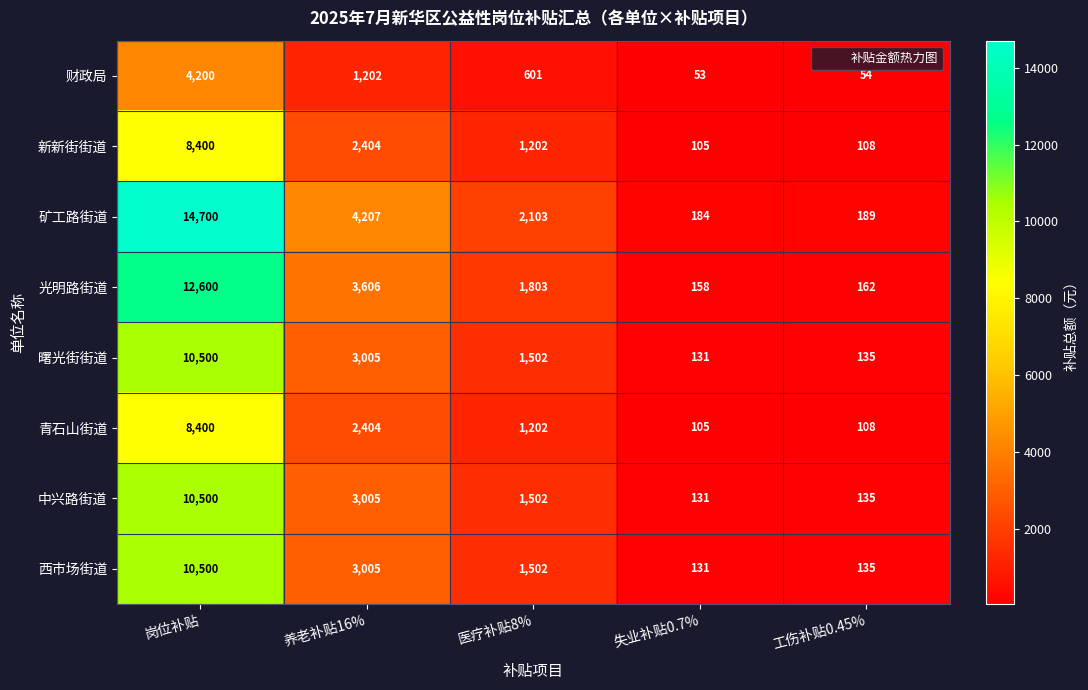

Count the number of categories in the chart.

5